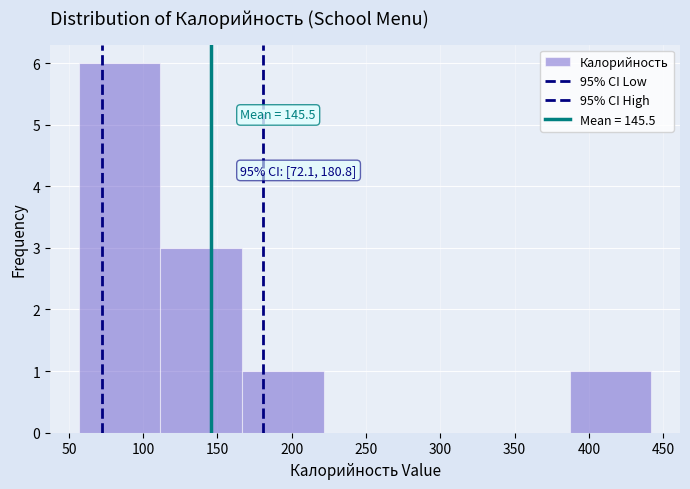

Which range on the x-axis has the tallest bar?

55 to 110